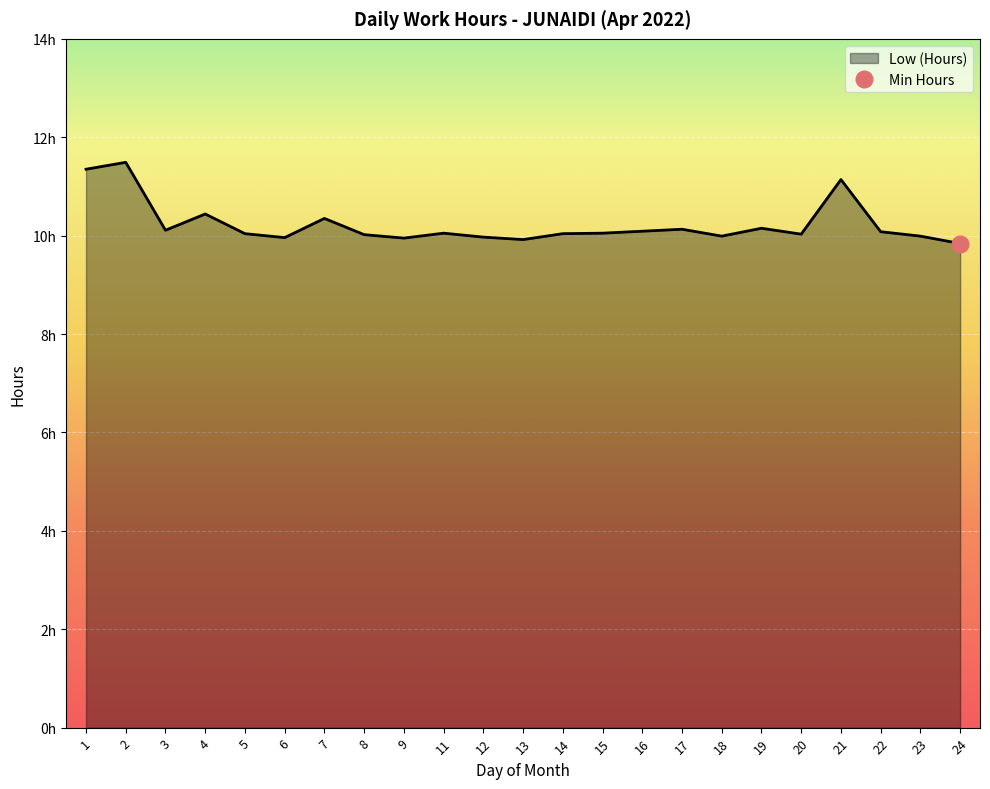

What is the change in value from 13 to 21?

+1.2